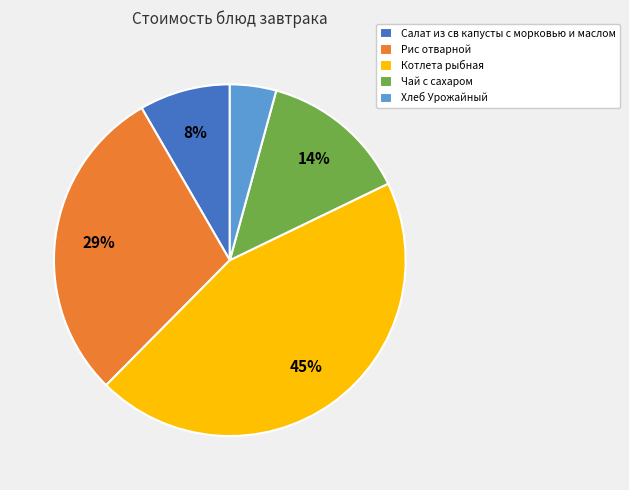

True or false: Хлеб Урожайный accounts for 4% of the total.

True